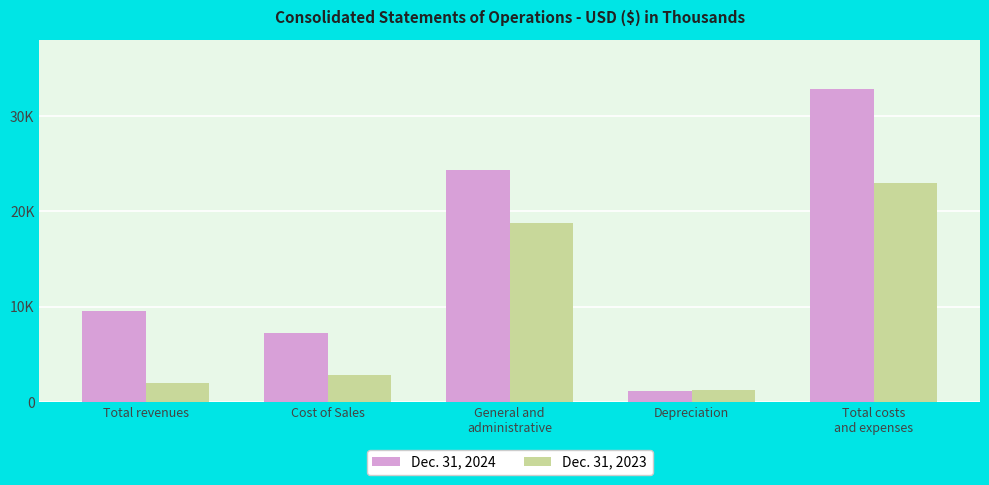

Which series has the largest range (max minus min)?

Dec. 31, 2024